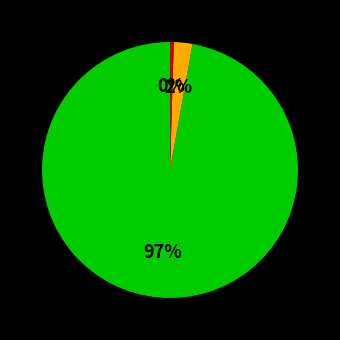

Is there a majority slice in this chart?

Yes